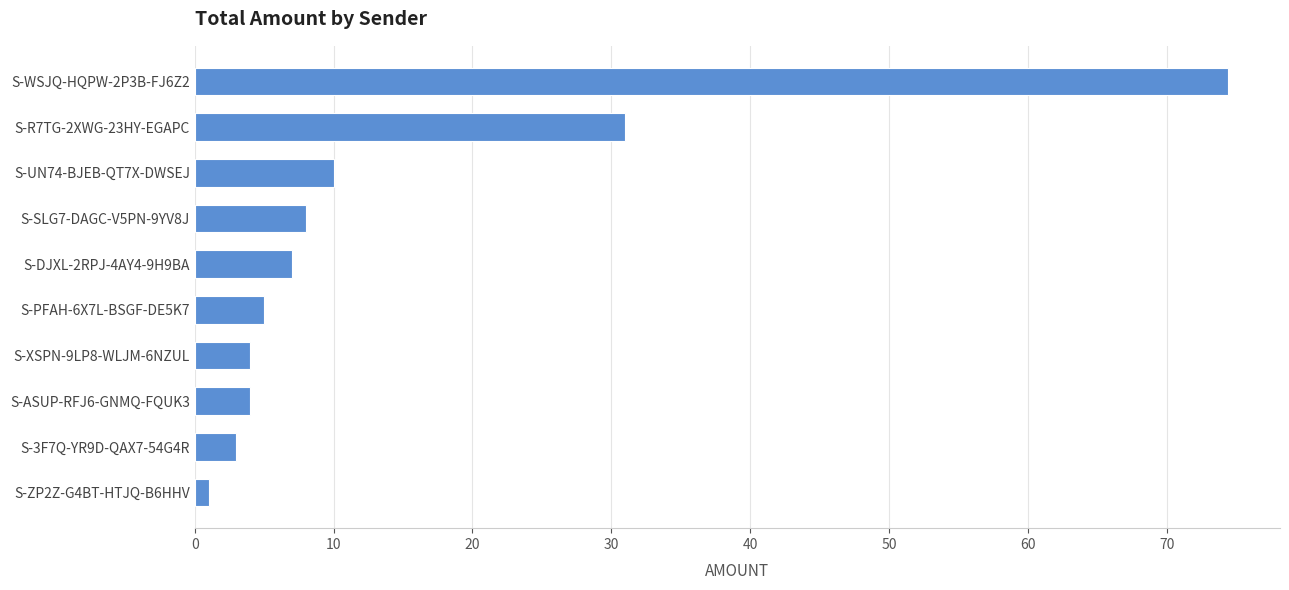

What is the difference between the maximum and minimum values?

73.4